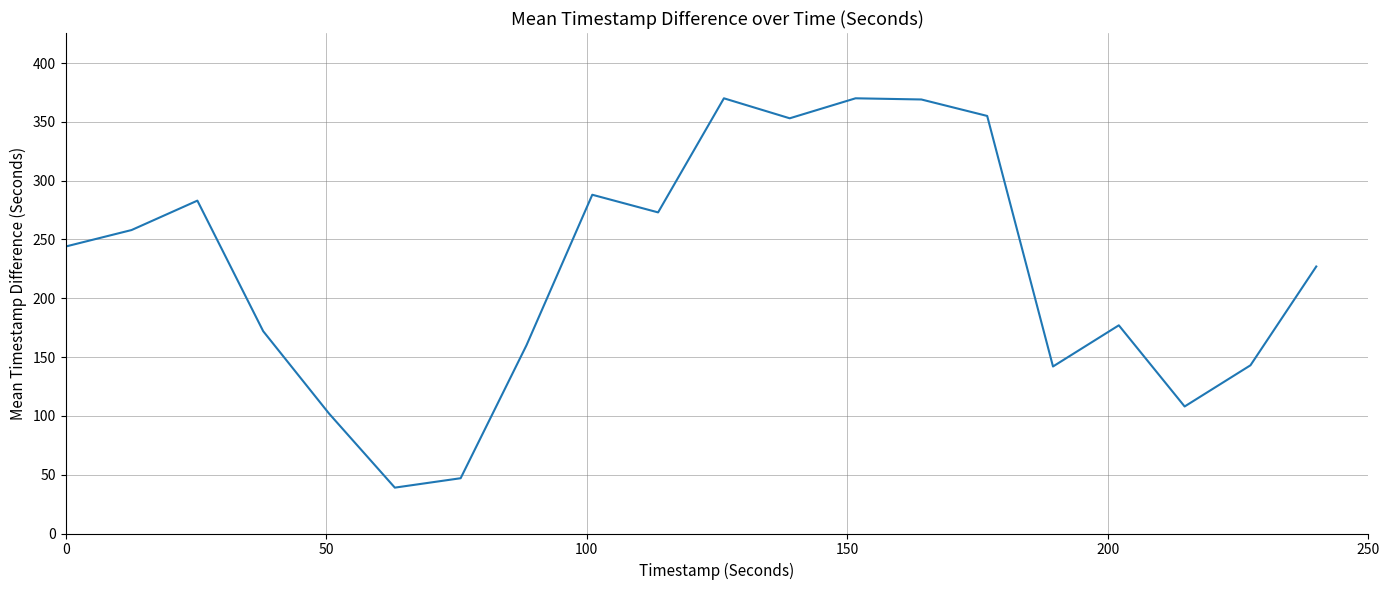

Count the number of data series in this chart.

1